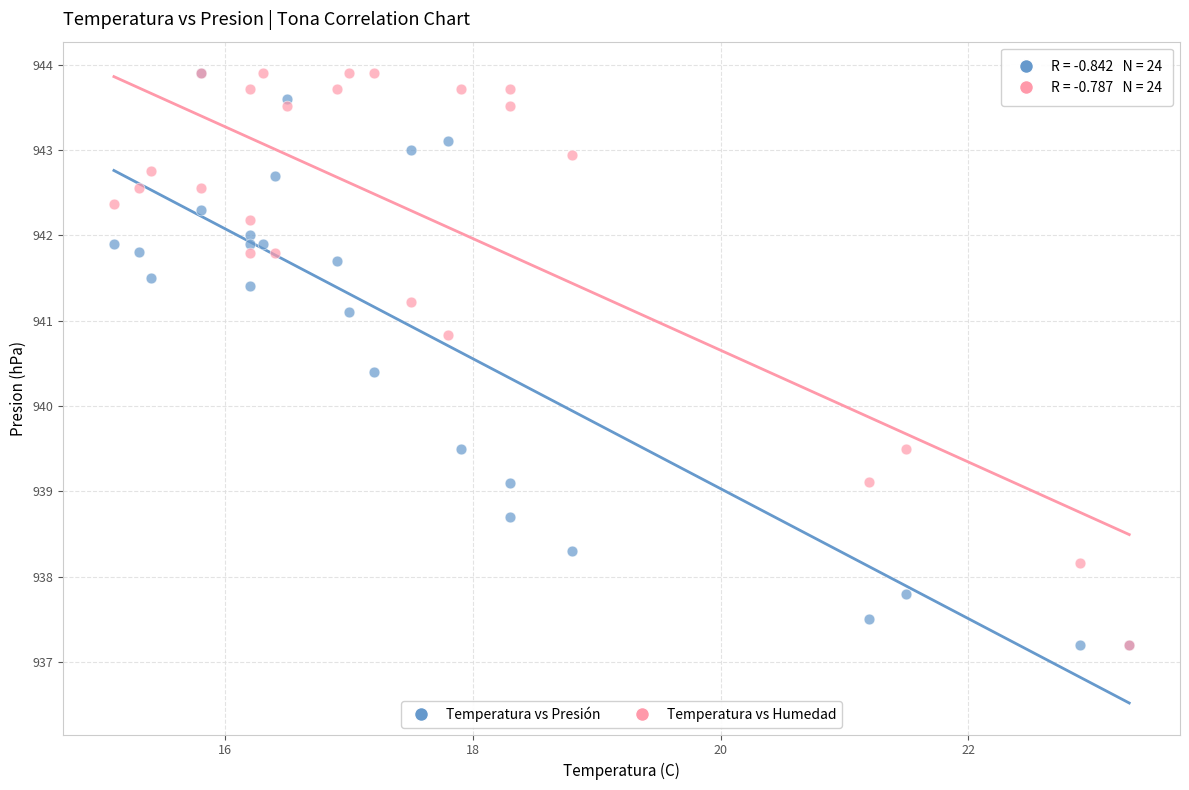

Across all series, what Y value is closest to 940?

940.4